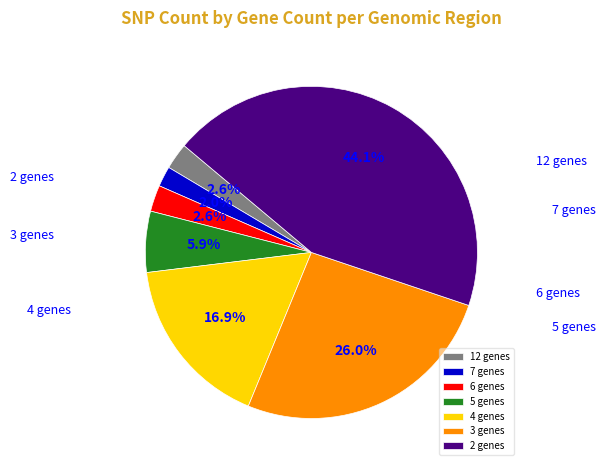

What percentage is the 12 genes slice, to the nearest percent?

3%